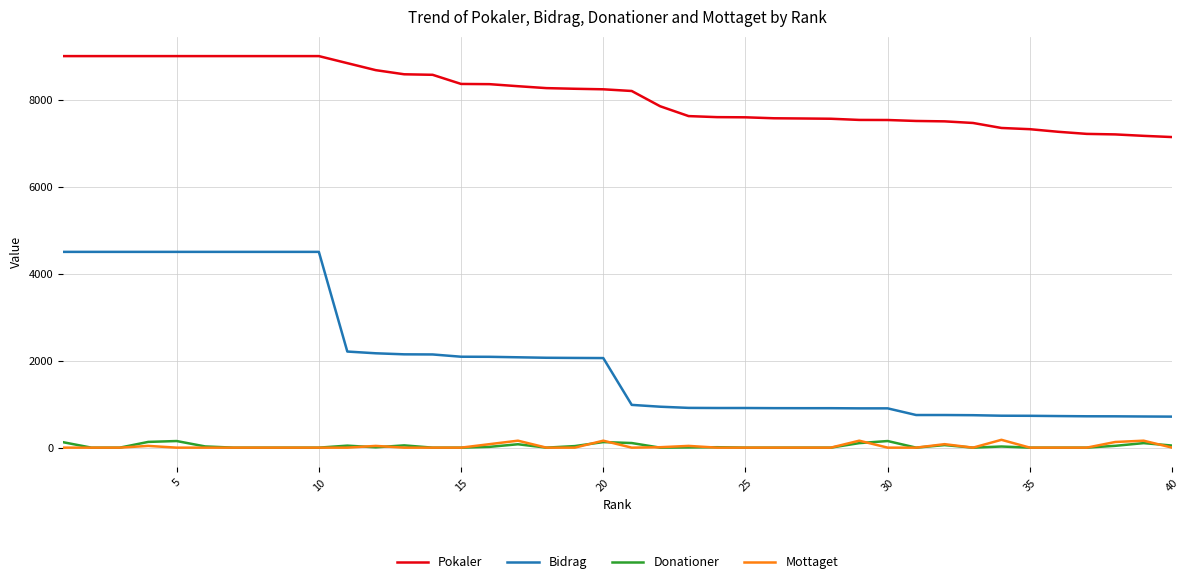

What is the greatest value displayed?

9000